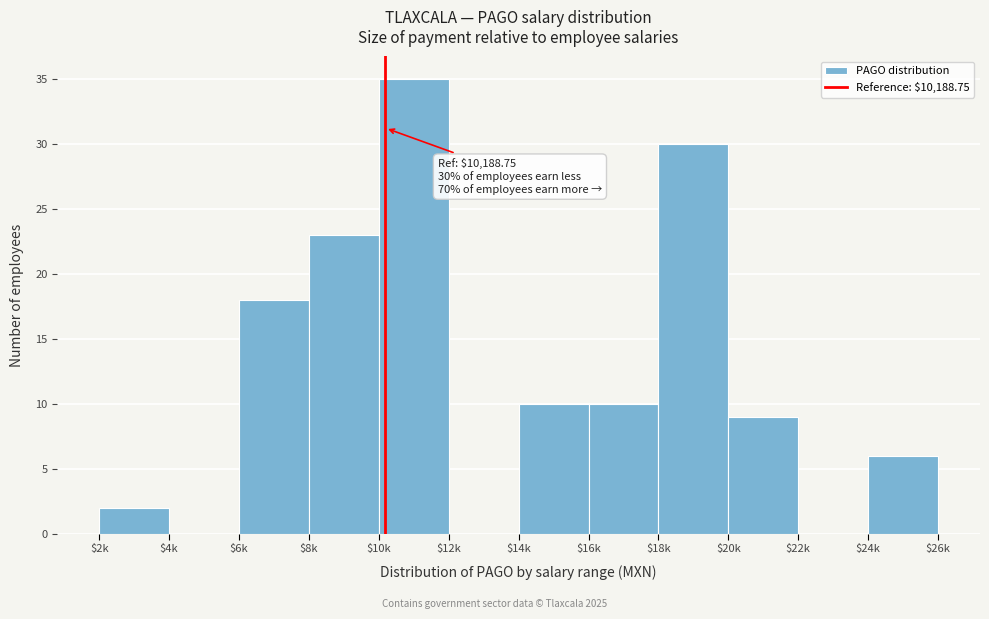

Which label corresponds to the largest value in the chart?

$10k